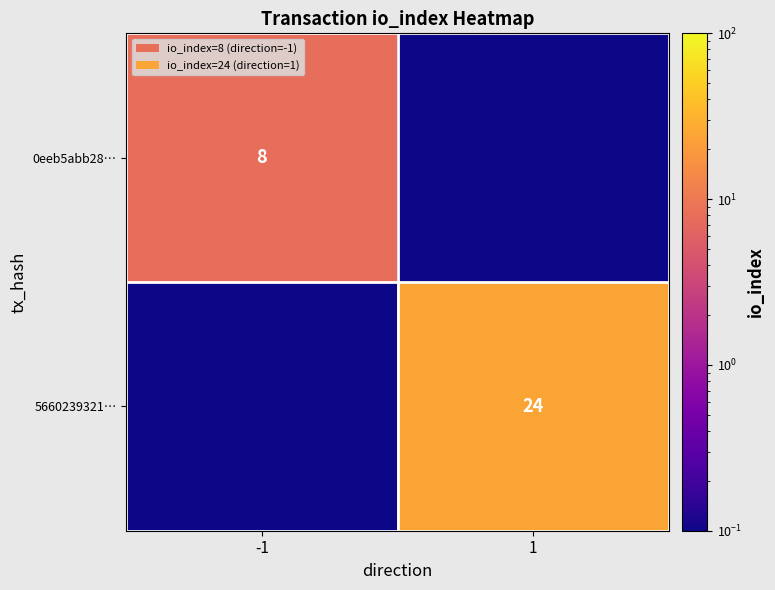

How many data points does each series have?

2